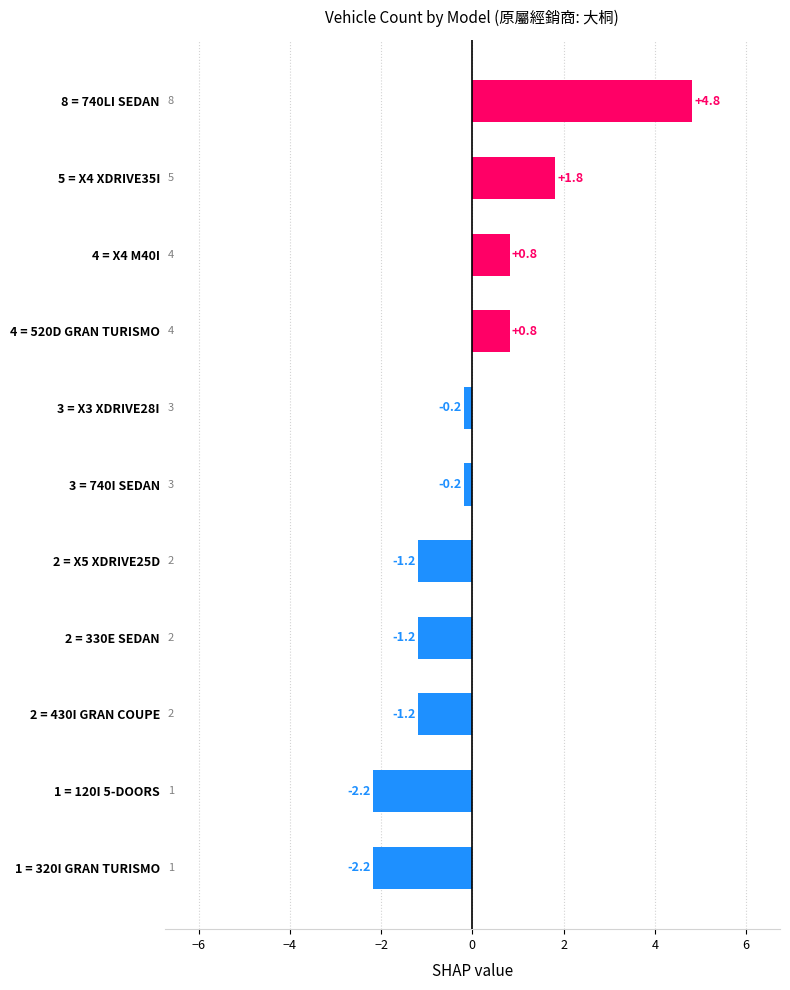

What is the smallest value displayed?

-2.2